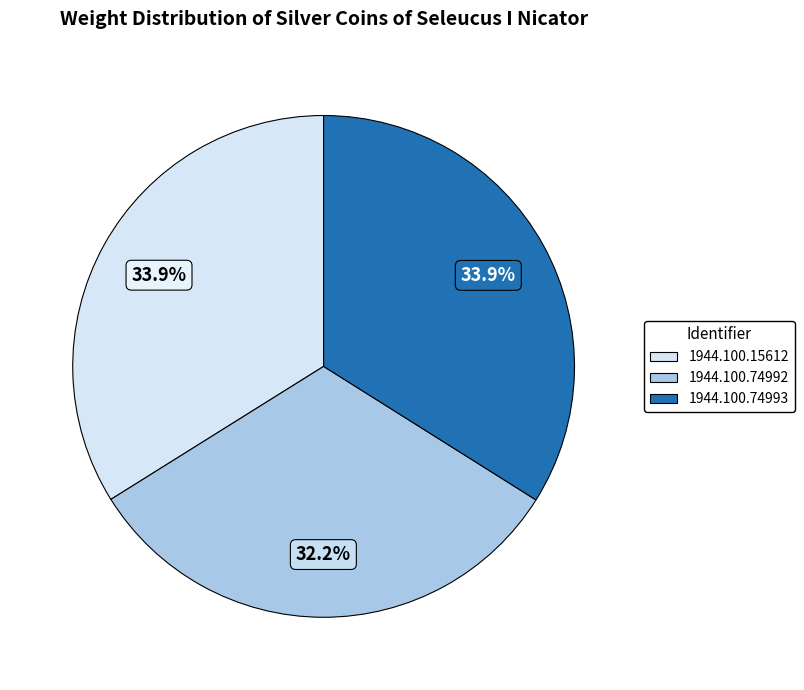

Between 1944.100.74992 and 1944.100.74993, which is larger?

1944.100.74993